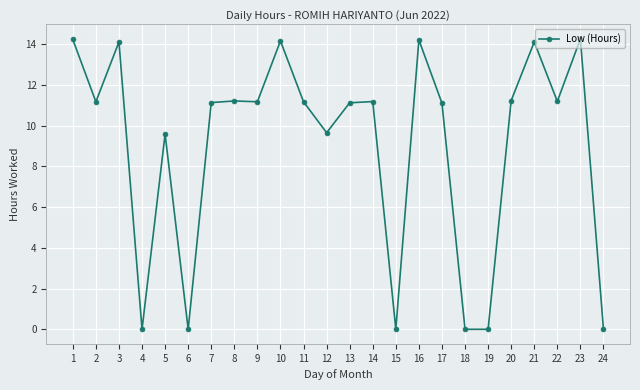

Is it true that the value at 21 is 14.1?

True